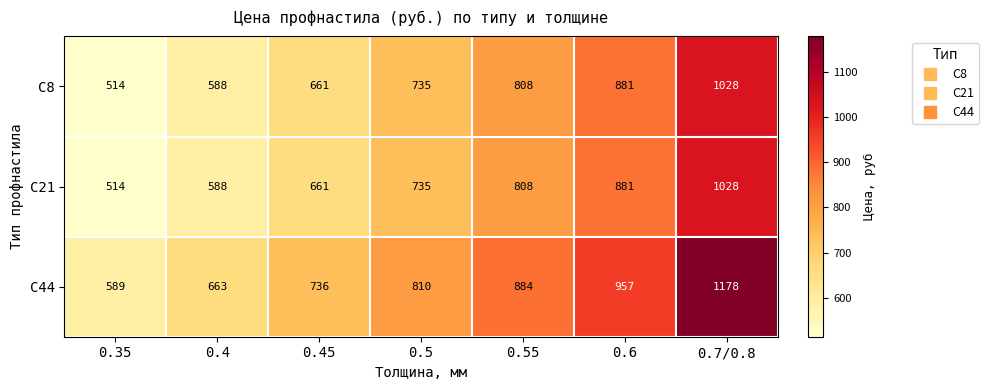

Which series has the largest total across all categories?

С44